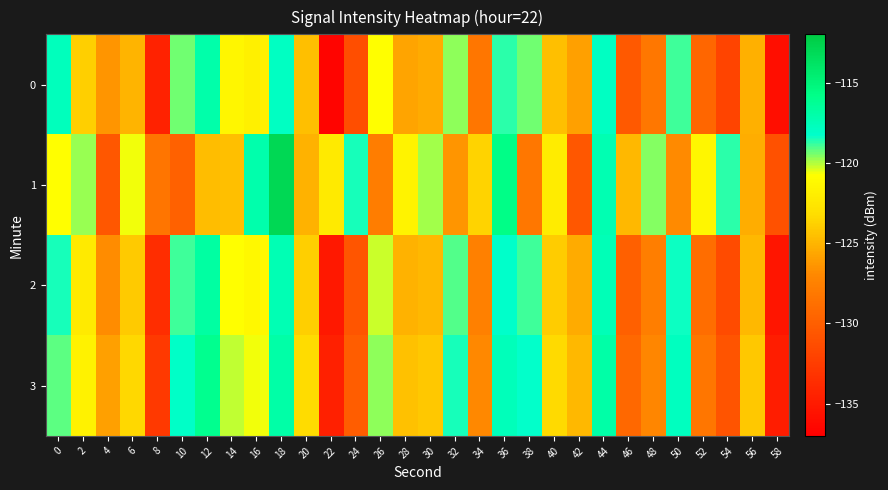

At which category is the sum across all series the highest?

18